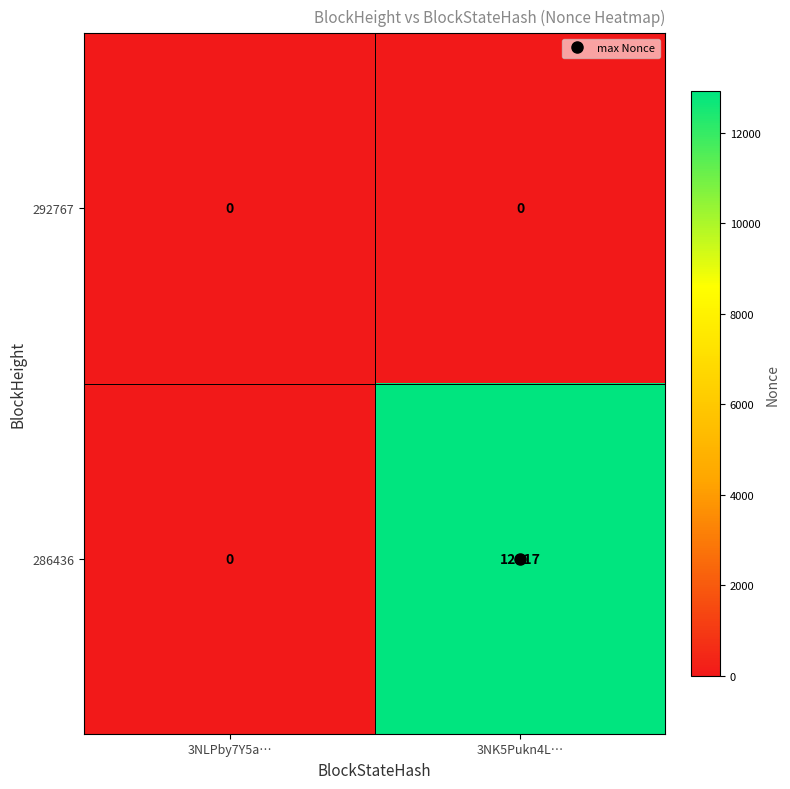

How many data points does each series have?

2